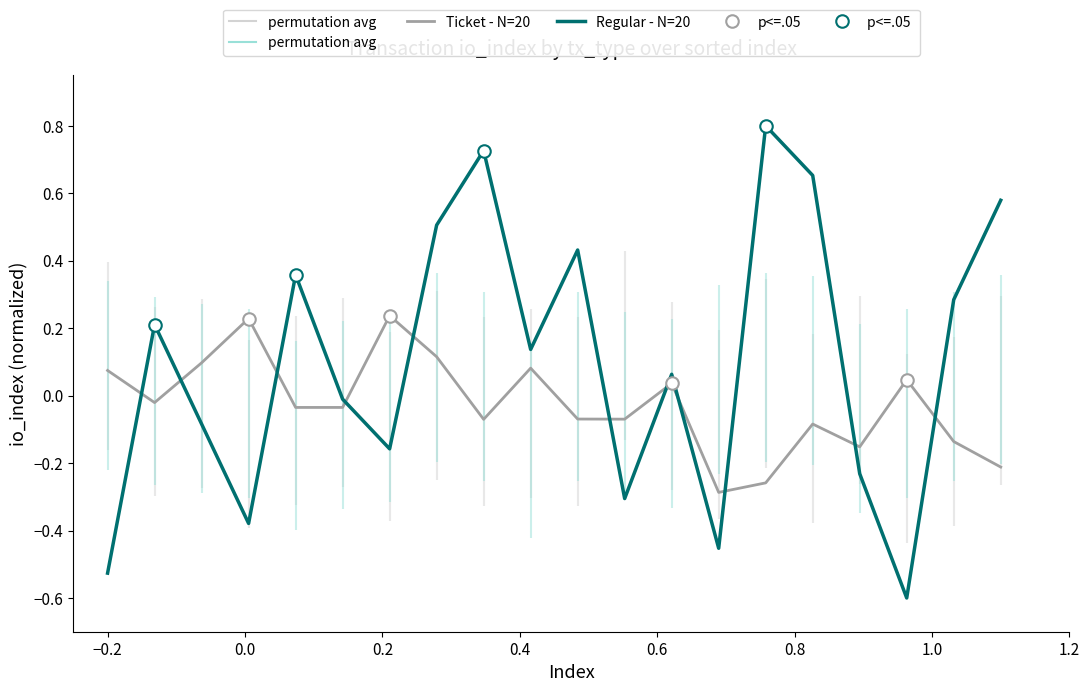

What is the highest value of the Regular - N=20 series?

0.8